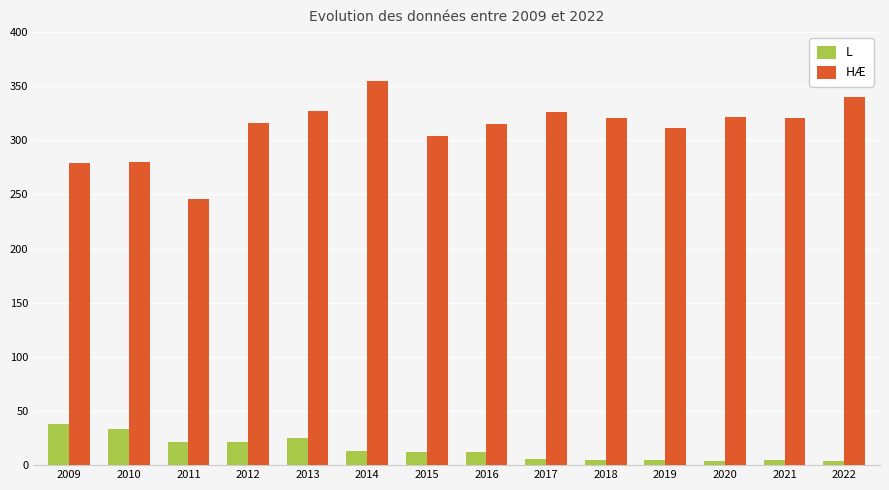

The value of L at 2013 is 39. True or false?

False